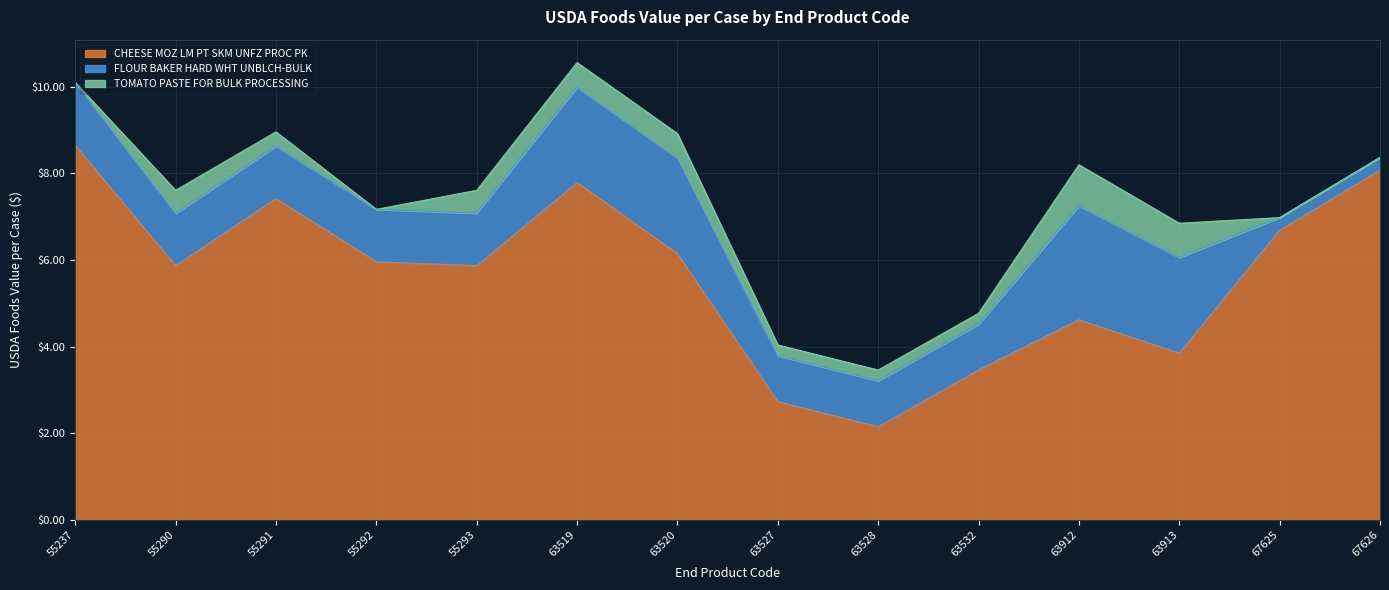

How many values in the FLOUR BAKER HARD WHT UNBLCH-BULK series exceed 1?

12